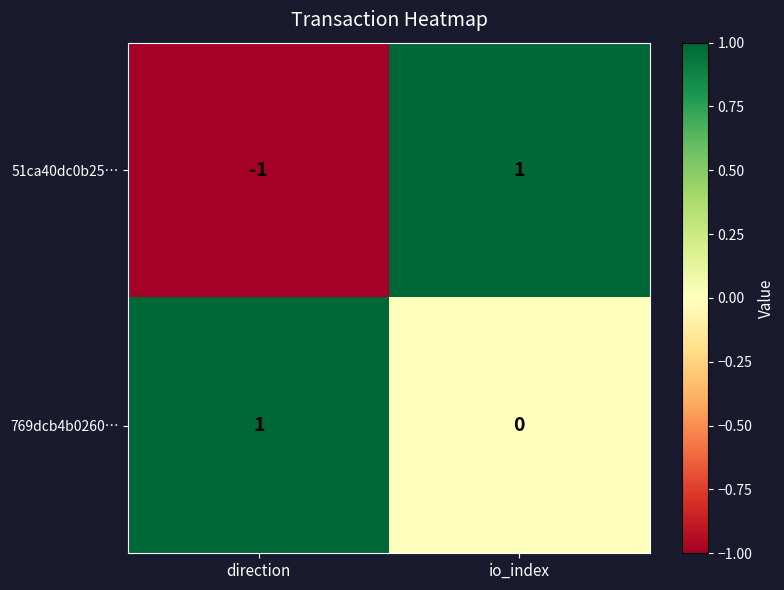

At how many categories does at least one series exceed 0?

2